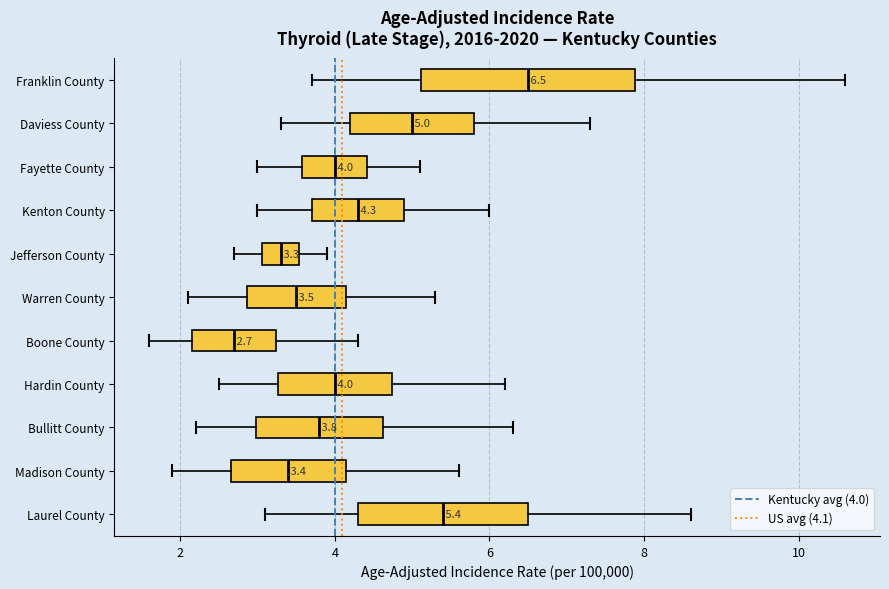

Which box's median line is the furthest to the right?

Franklin County